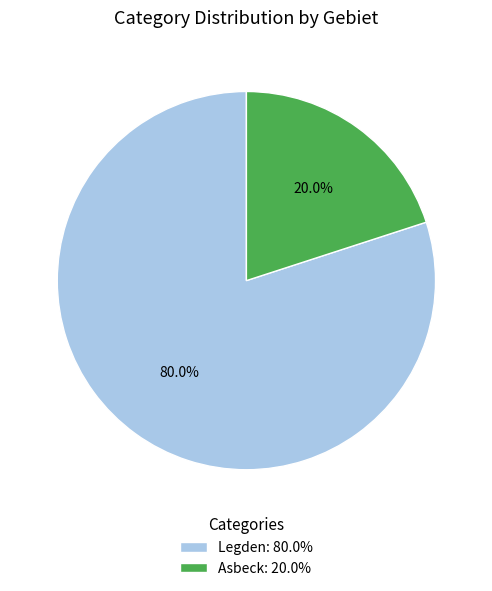

Which category has the biggest portion of the pie?

Legden